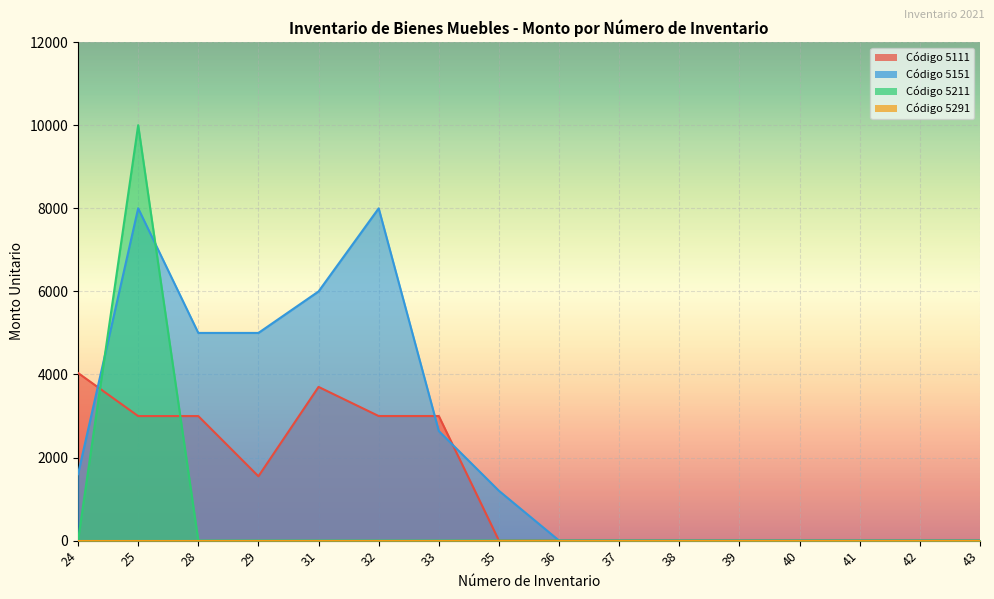

Between 24 and 33, which series saw the biggest shift?

5151